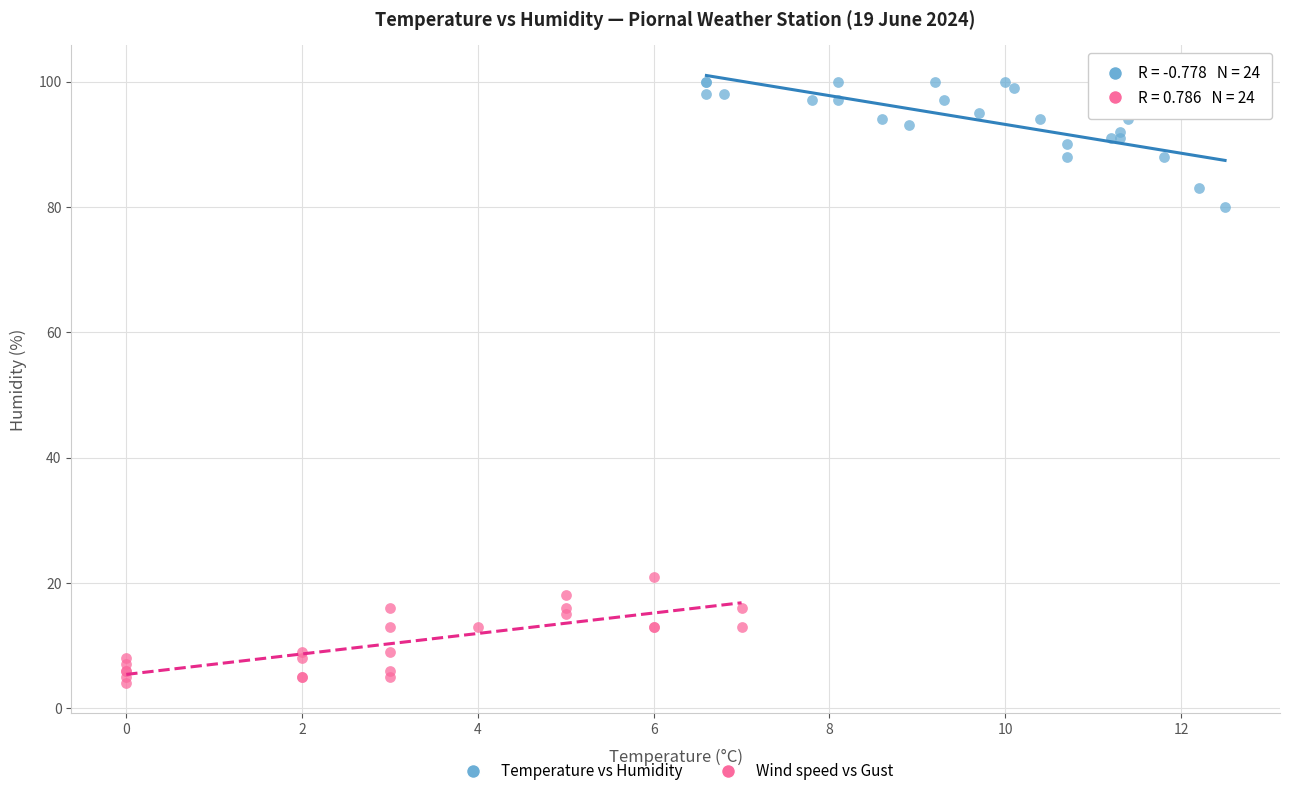

Which series reaches the minimum Y coordinate?

Wind speed vs Gust